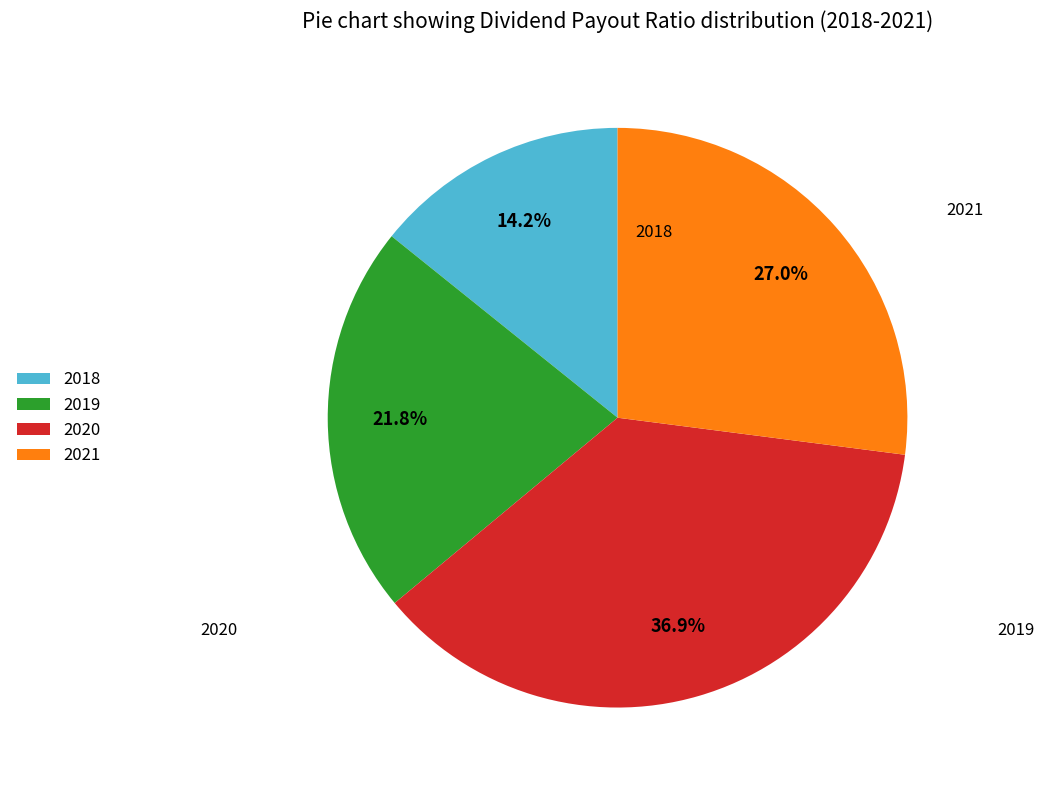

What is the ratio of the value at 2018 to the value at 2021?

0.5